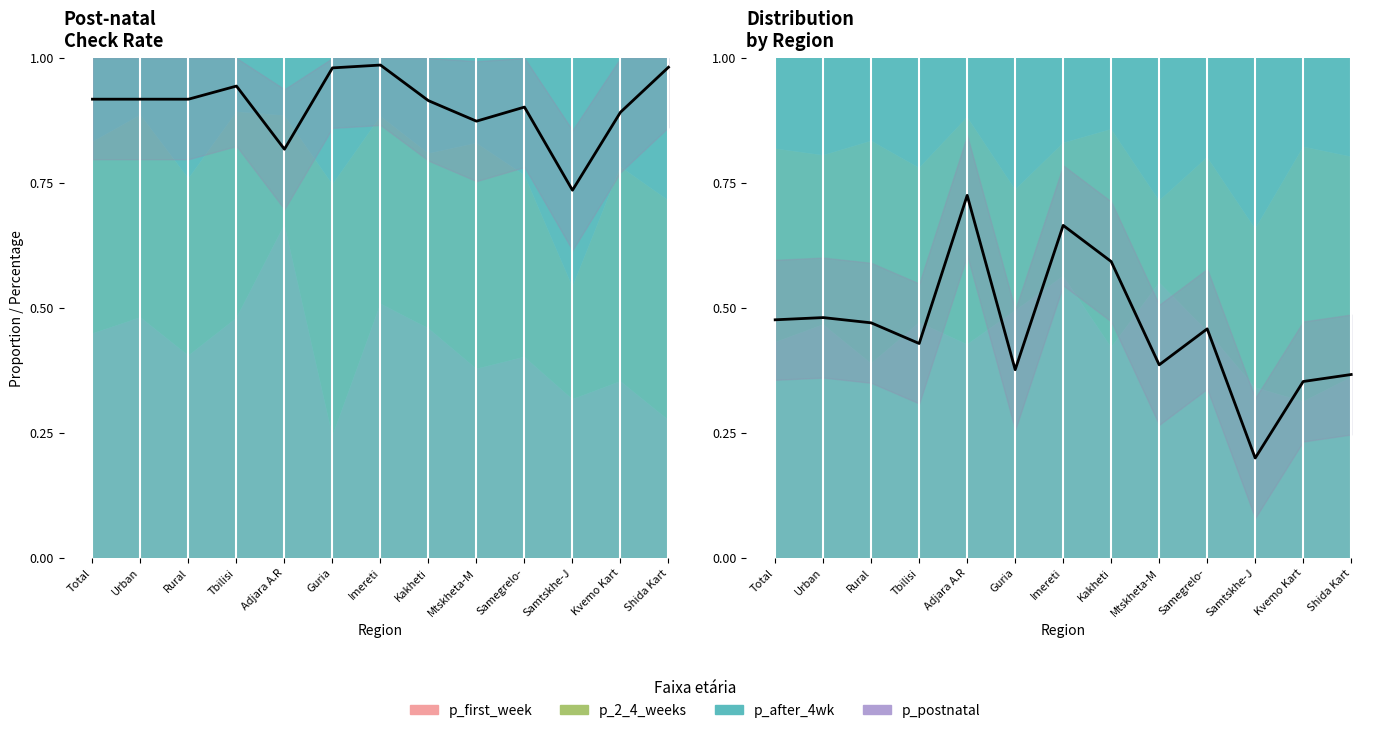

What is the label of the 5th point from the right?

Mtskheta-M